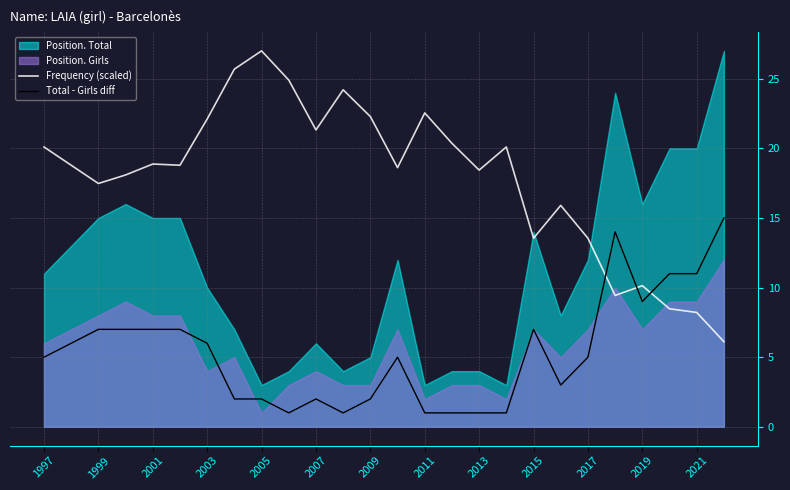

How many intersections are there between Total - Girls diff and Frequency (scaled)?

3